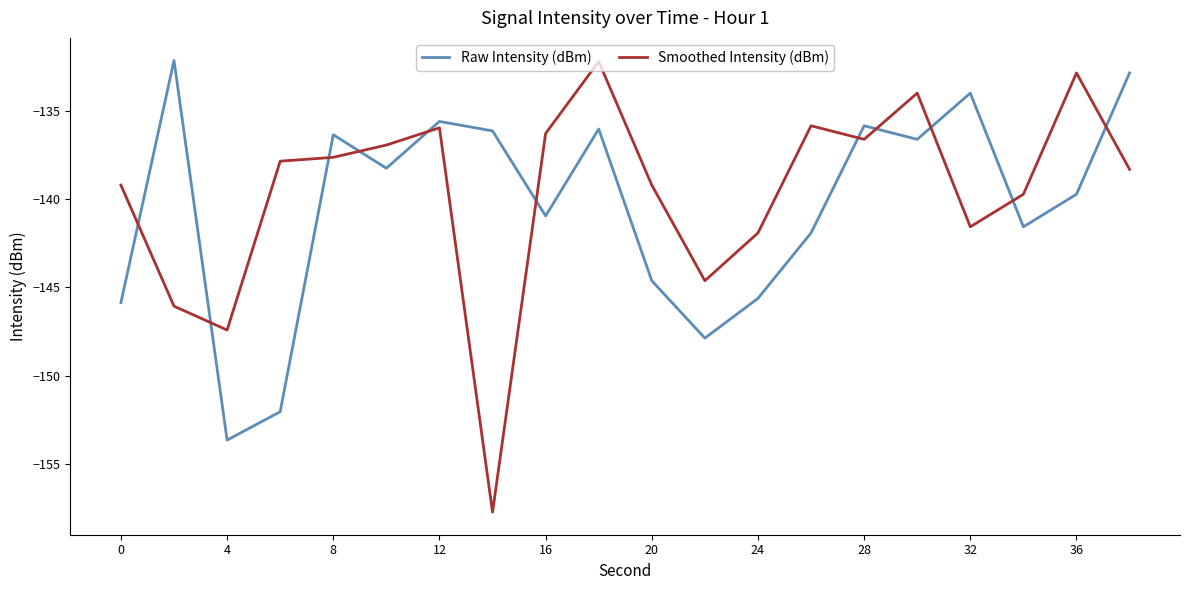

How many intersections are there between Raw Intensity (dBm) and Smoothed Intensity (dBm)?

11